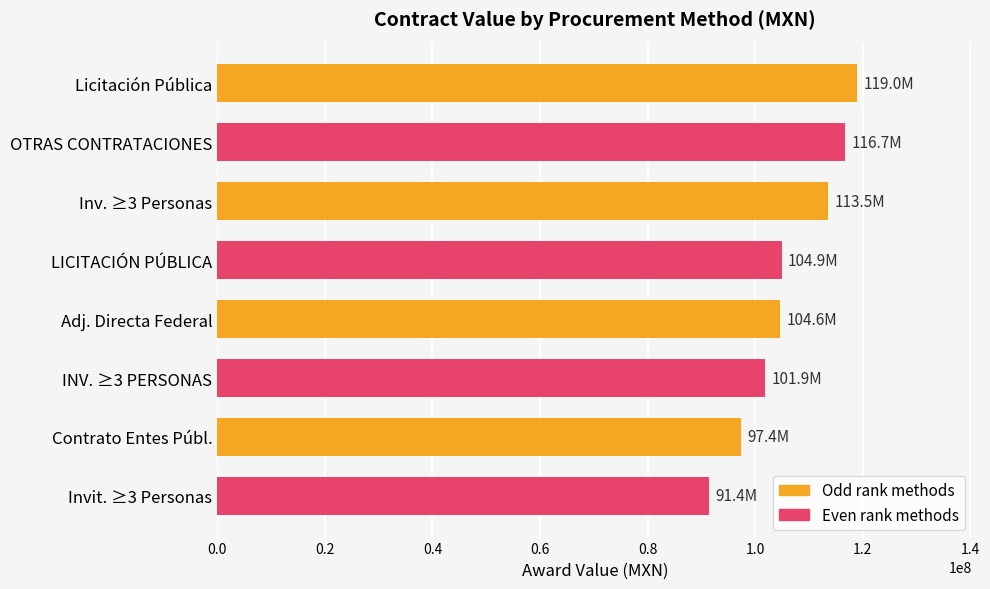

Does the chart contain stacked bars?

No